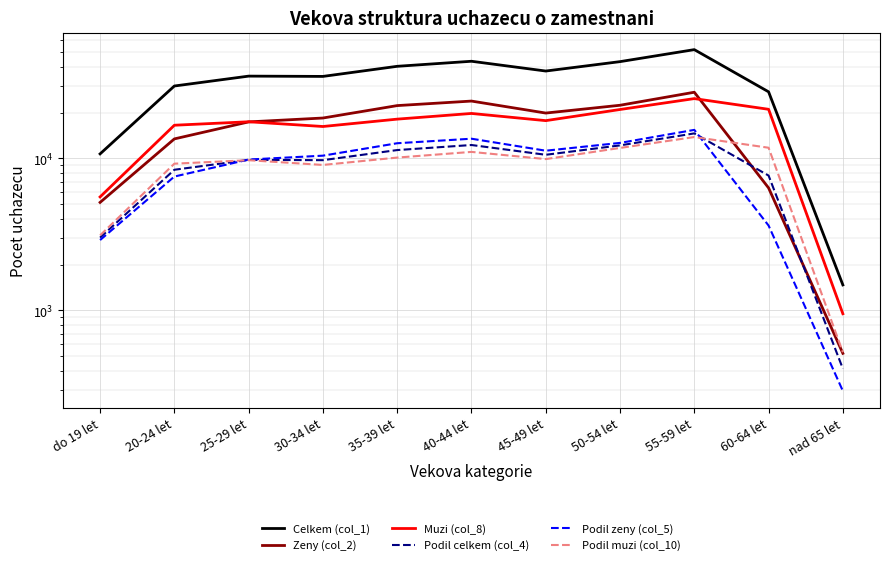

Reading left to right, transcribe all the data shown in this chart.

Celkem (col_1): do 19 let=10707	20-24 let=29972	25-29 let=34819	30-34 let=34664	35-39 let=40405	40-44 let=43619	45-49 let=37612	50-54 let=43371	55-59 let=52032	60-64 let=27443	nad 65 let=1468
Zeny (col_2): do 19 let=5131	20-24 let=13438	25-29 let=17393	30-34 let=18445	35-39 let=22269	40-44 let=23851	45-49 let=19886	50-54 let=22382	55-59 let=27271	60-64 let=6390	nad 65 let=520
Muzi (col_8): do 19 let=5576	20-24 let=16534	25-29 let=17426	30-34 let=16219	35-39 let=18136	40-44 let=19768	45-49 let=17726	50-54 let=20989	55-59 let=24761	60-64 let=21053	nad 65 let=948
Podil celkem (col_4): do 19 let=3007	20-24 let=8416	25-29 let=9778	30-34 let=9734	35-39 let=11346	40-44 let=12249	45-49 let=10562	50-54 let=12179	55-59 let=14611	60-64 let=7706	nad 65 let=412
Podil zeny (col_5): do 19 let=2899	20-24 let=7593	25-29 let=9828	30-34 let=10422	35-39 let=12583	40-44 let=13477	45-49 let=11237	50-54 let=12647	55-59 let=15409	60-64 let=3611	nad 65 let=294
Podil muzi (col_10): do 19 let=3113	20-24 let=9230	25-29 let=9728	30-34 let=9054	35-39 let=10124	40-44 let=11035	45-49 let=9895	50-54 let=11717	55-59 let=13822	60-64 let=11753	nad 65 let=529